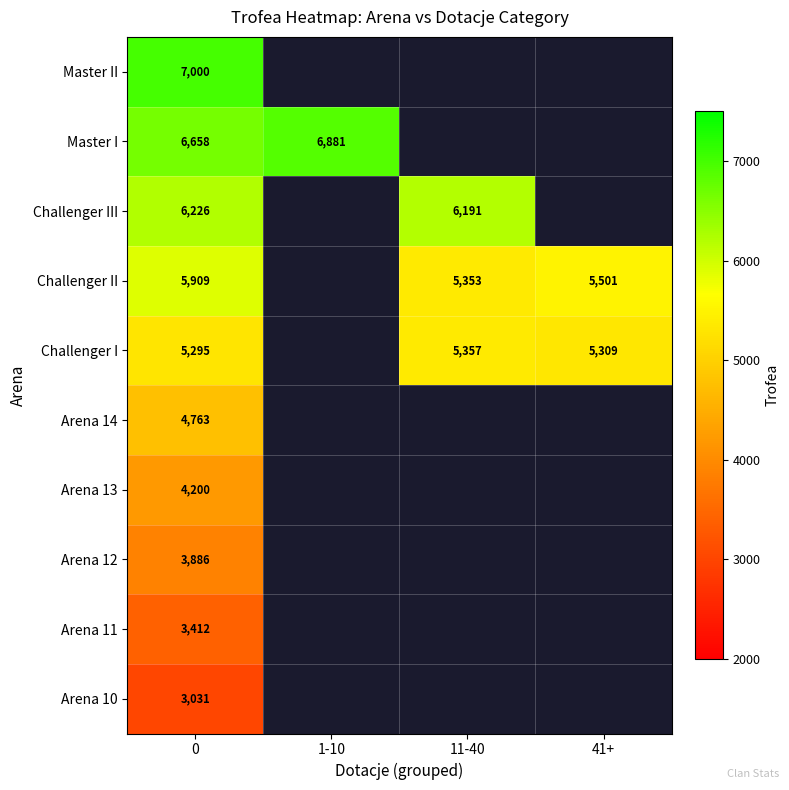

The value of Master I at 0 is 6658. True or false?

True